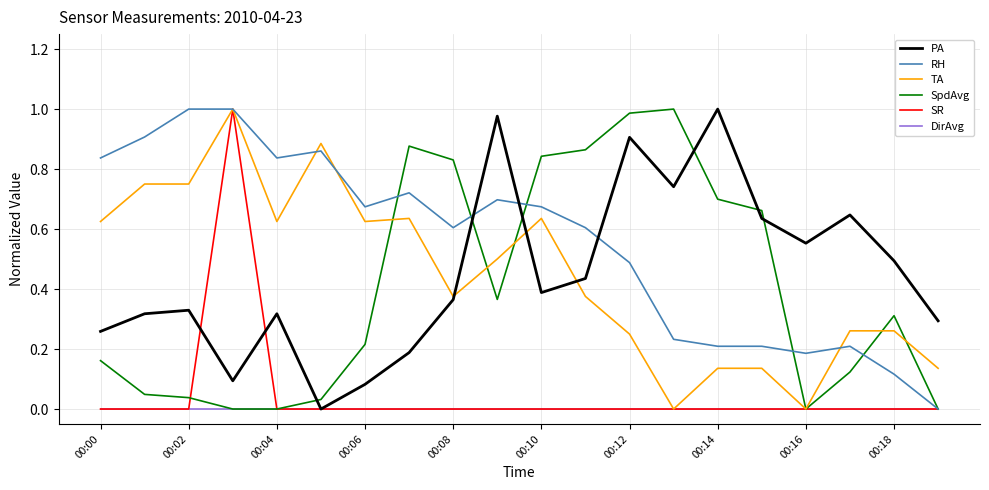

Which series has the largest total across all categories?

RH